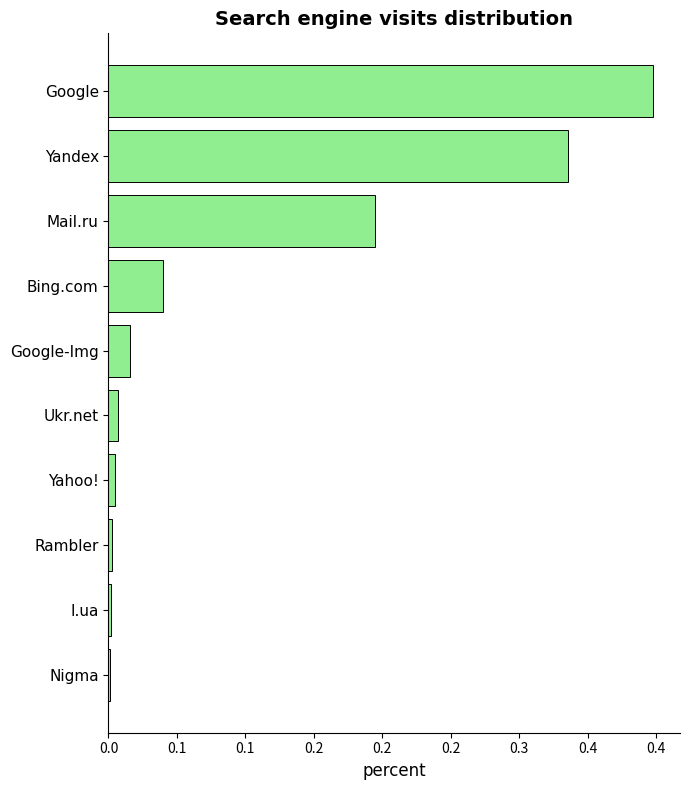

Are the bars horizontal?

Yes